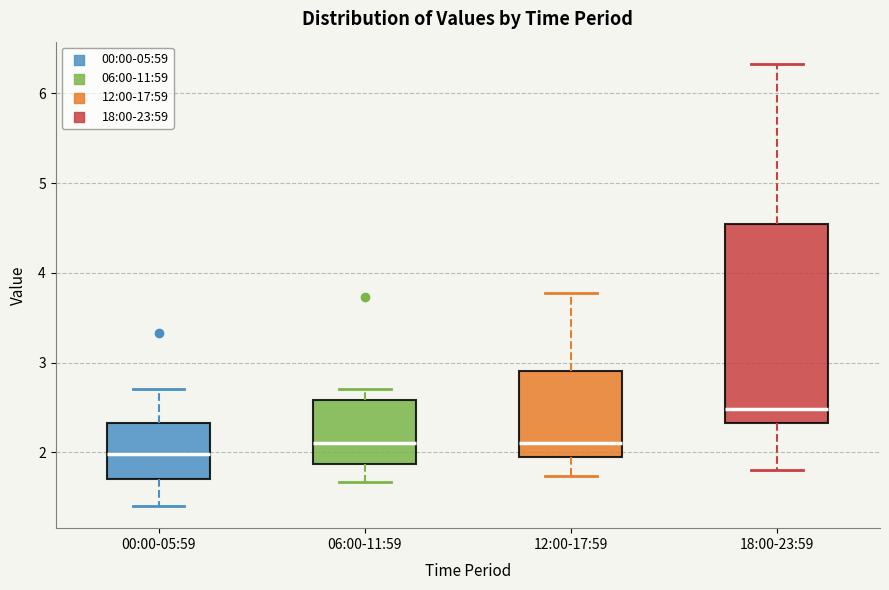

Reading left to right, read every box against the y-axis: the position of its median line, the range the box covers, and the ends of its whiskers. The values are not printed on the chart, so give them approximately, as read against the axis.

00:00-05:59: median 2.0, box 1.7 to 2.3, whiskers 1.4 to 2.7
06:00-11:59: median 2.1, box 1.9 to 2.6, whiskers 1.7 to 2.7
12:00-17:59: median 2.1, box 1.9 to 2.9, whiskers 1.7 to 3.8
18:00-23:59: median 2.5, box 2.3 to 4.5, whiskers 1.8 to 6.3